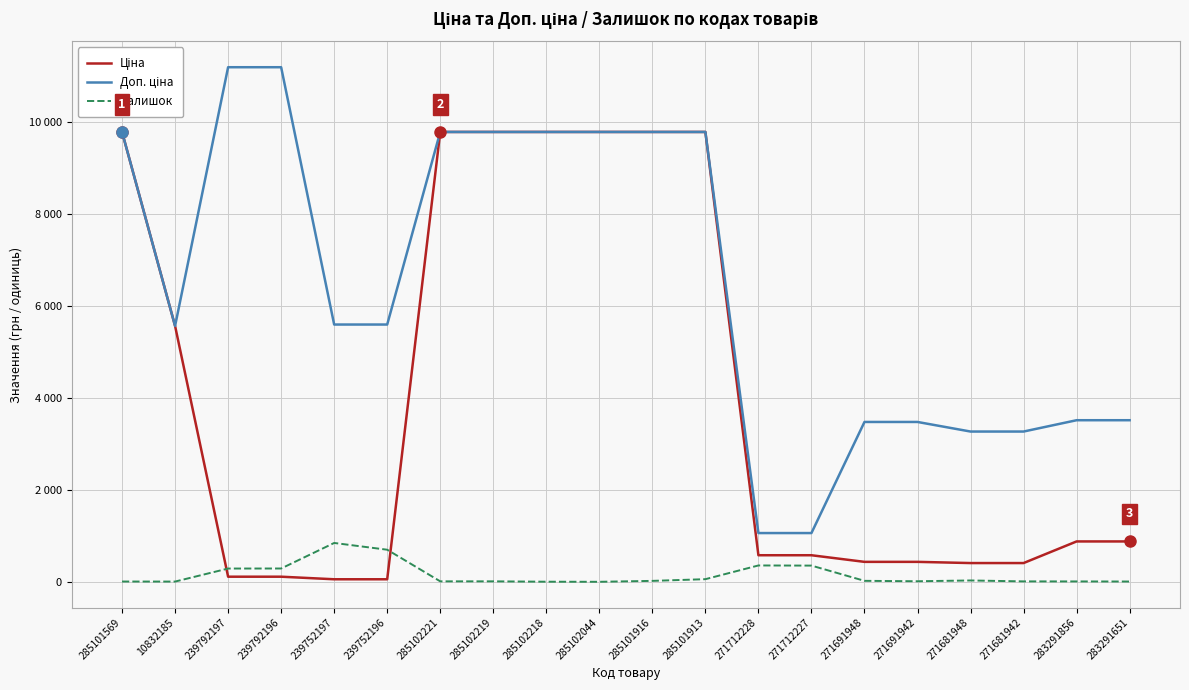

Is this an area chart (filled region under the line)?

No